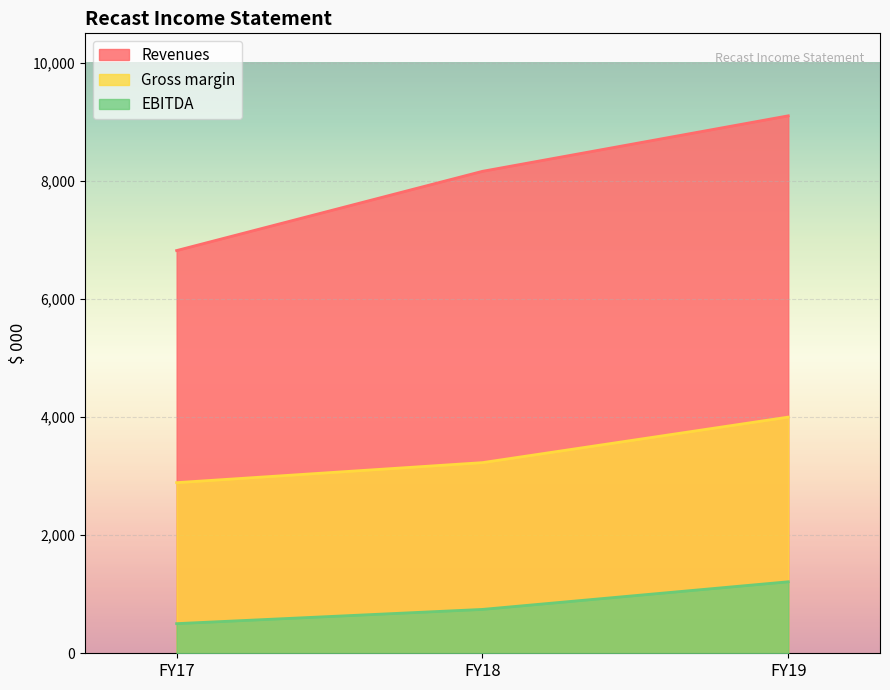

What is the total value across all series at FY17?

10213